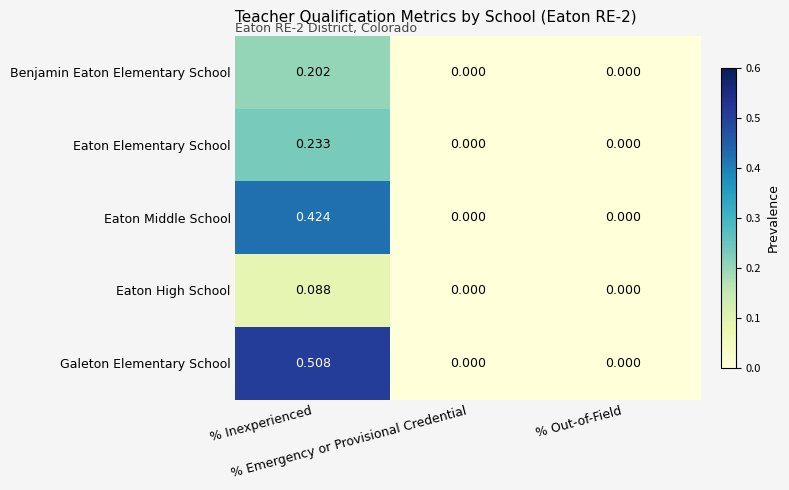

Rank the series by their maximum value, from lowest to highest.

Eaton High School, Benjamin Eaton Elementary School, Eaton Elementary School, Eaton Middle School, Galeton Elementary School